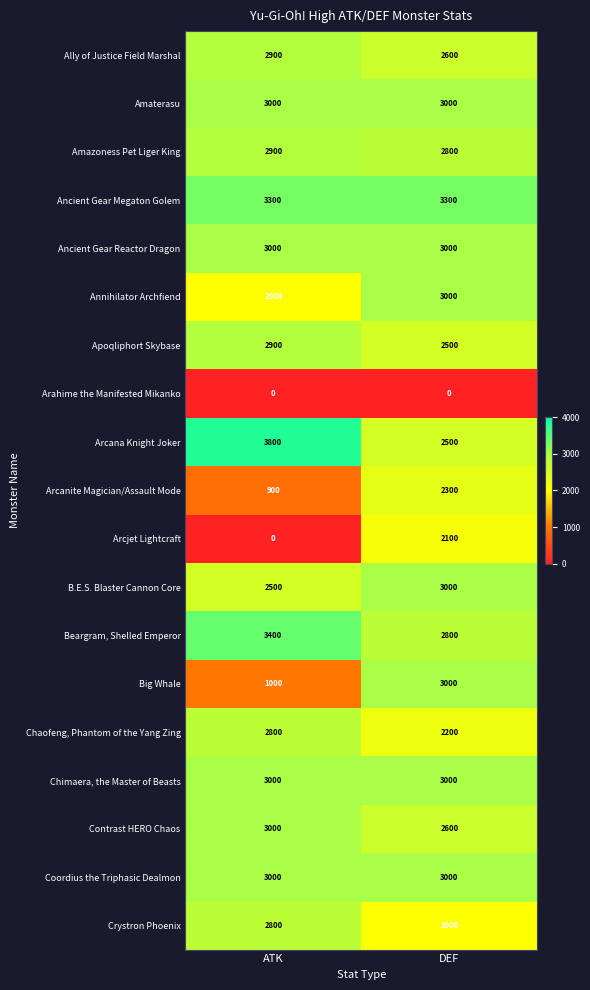

What is the sum of all Arcjet Lightcraft values?

2100